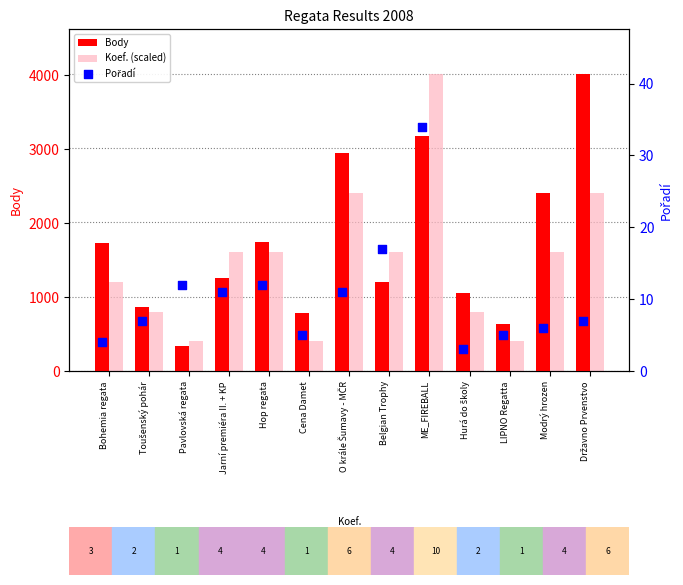

Which series has the widest spread of Y values?

Body